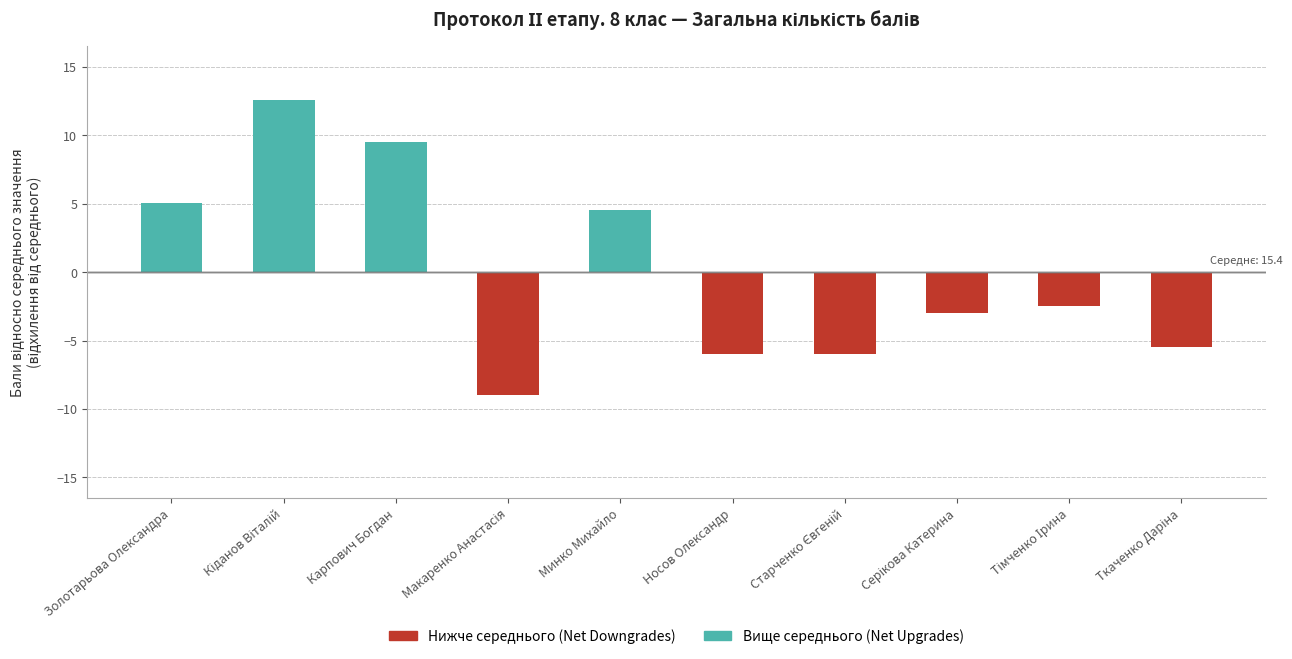

At how many categories does at least one series exceed -5?

10